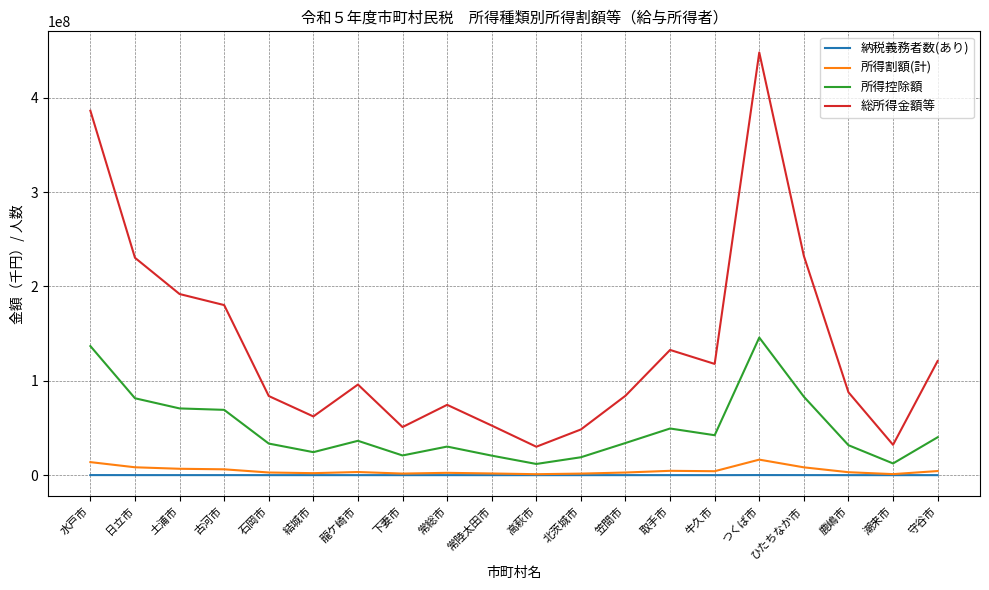

What position from the right is 高萩市?

10